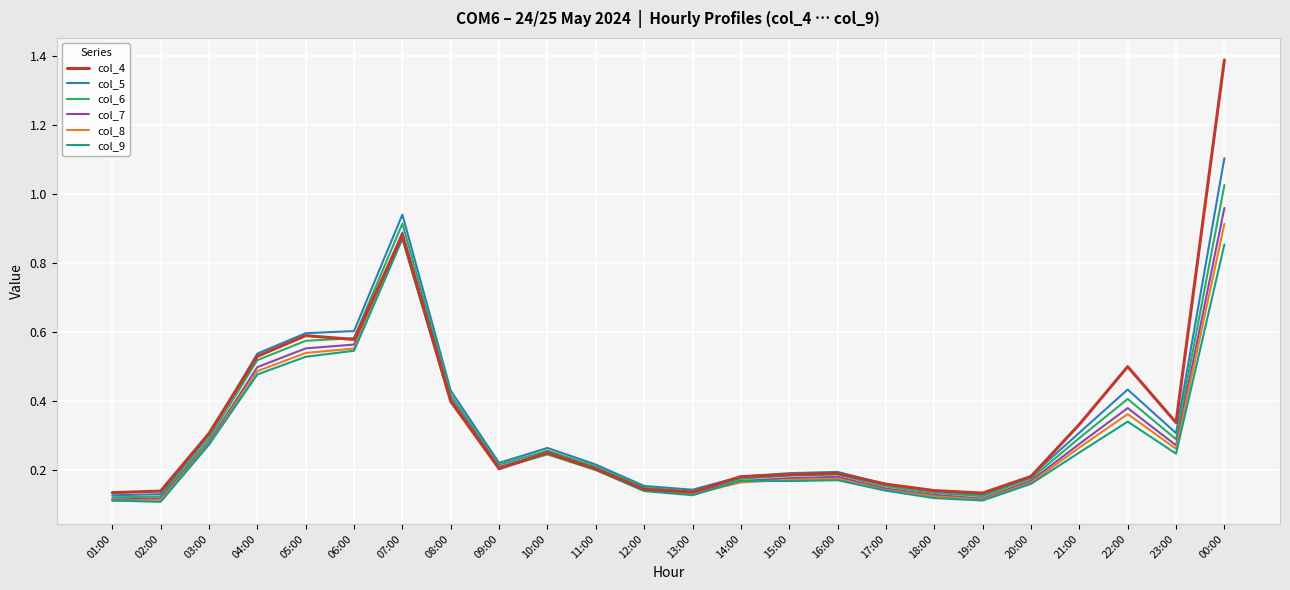

What position from the right is 08:00?

17